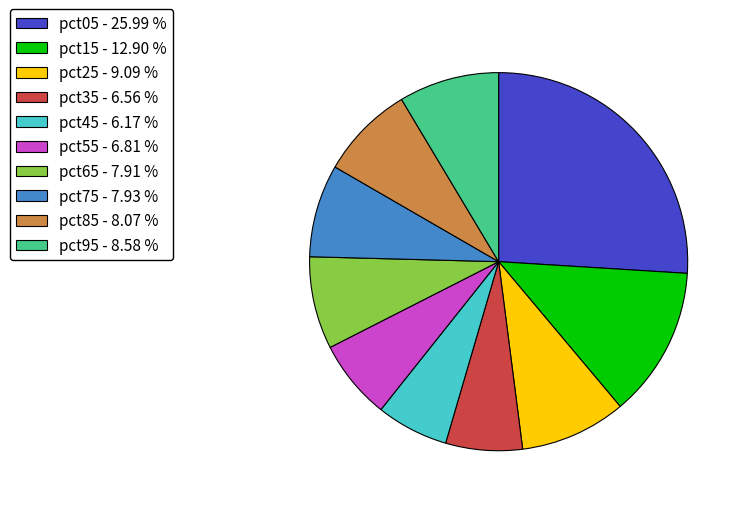

The pct35 slice represents 7% of the pie. True or false?

True